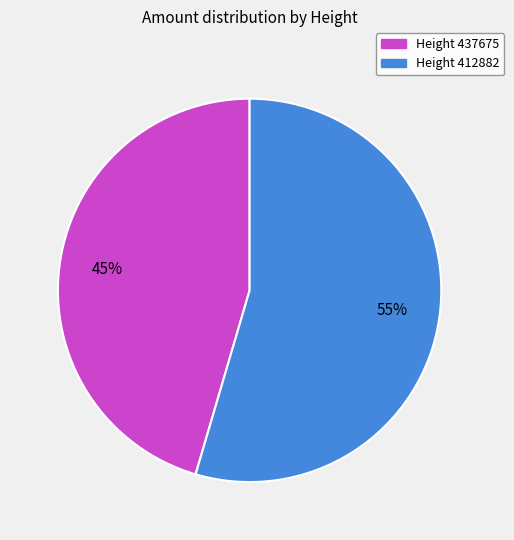

To the nearest percent, what is the average slice percentage?

50%